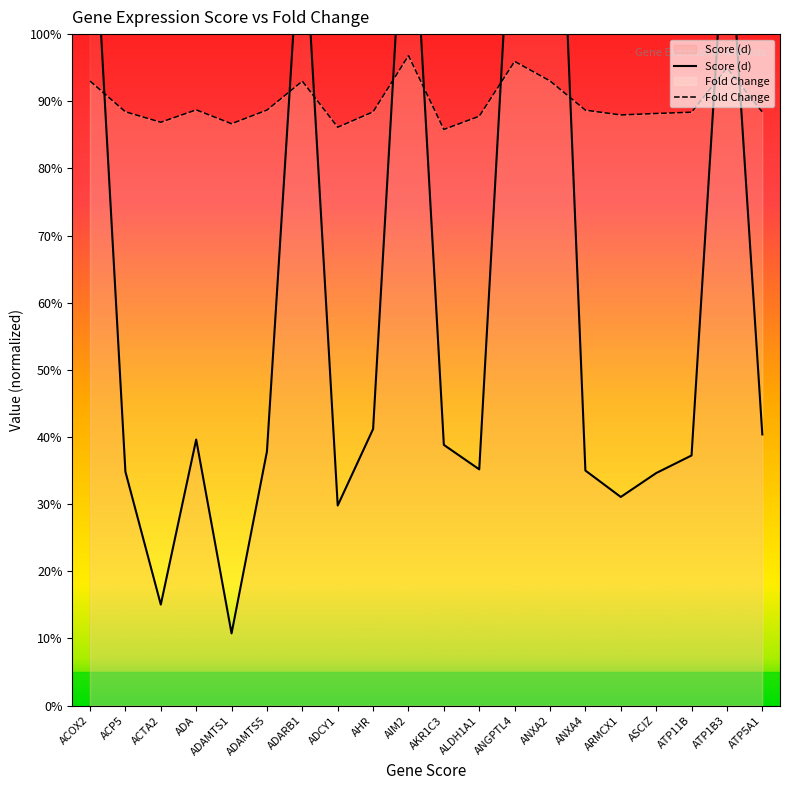

Which series ends up on top after the final intersection of Fold Change and Score (d)?

Fold Change